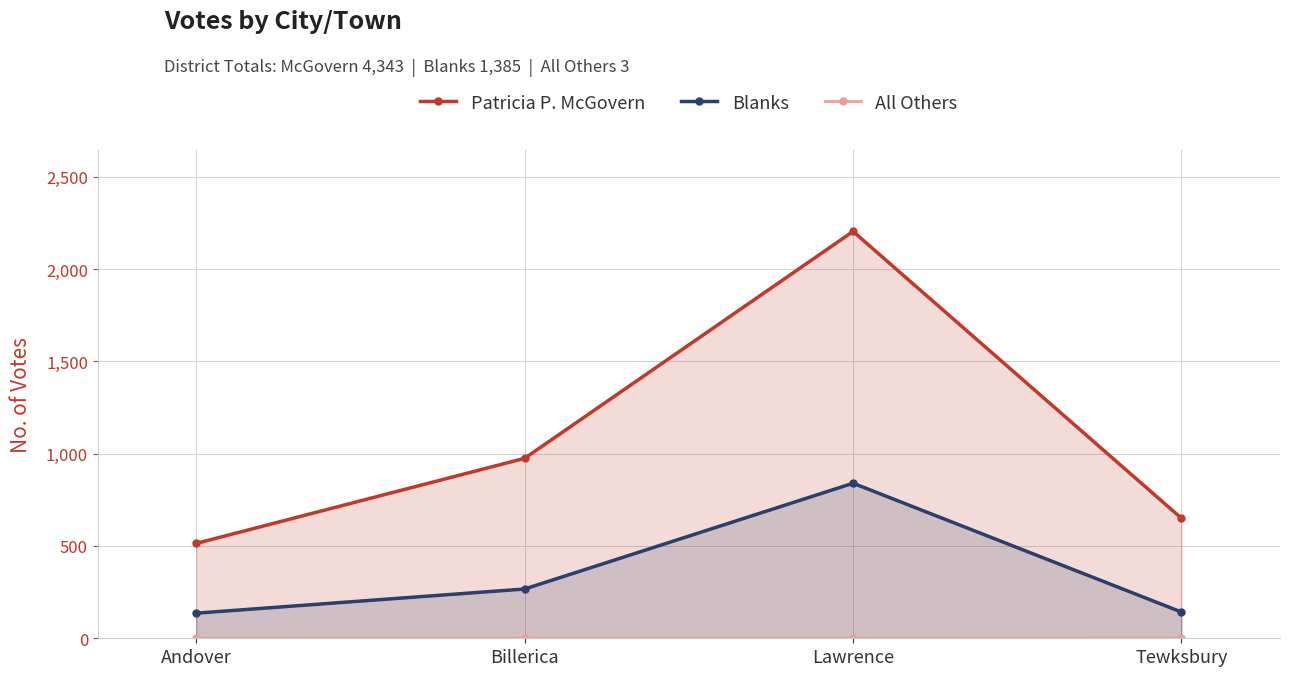

The Patricia P. McGovern series shows 514 at Andover. True or false?

True